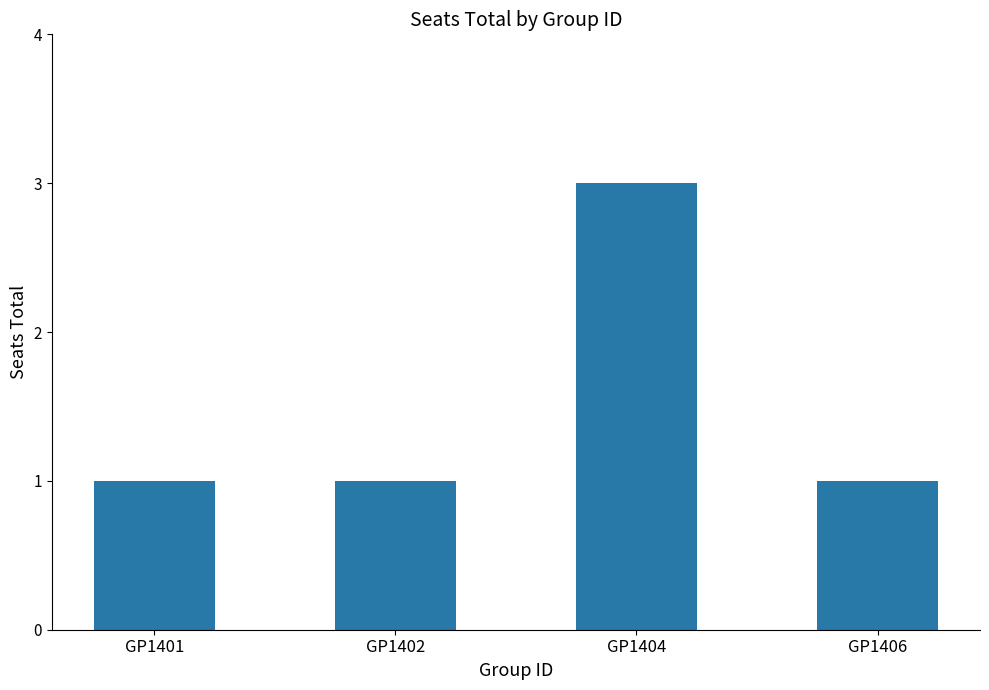

What is the difference between the values at GP1404 and GP1406?

2